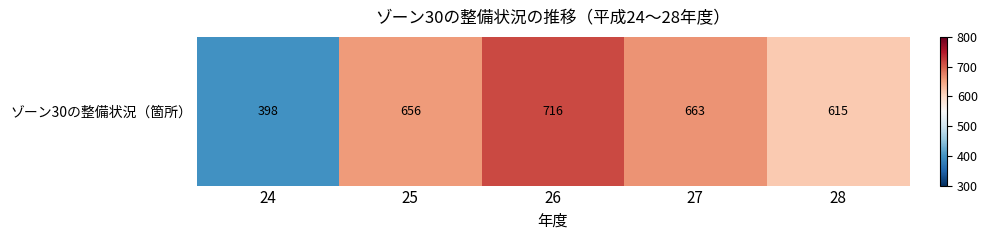

Reading left to right, what are all the values shown in this chart?

398	656	716	663	615